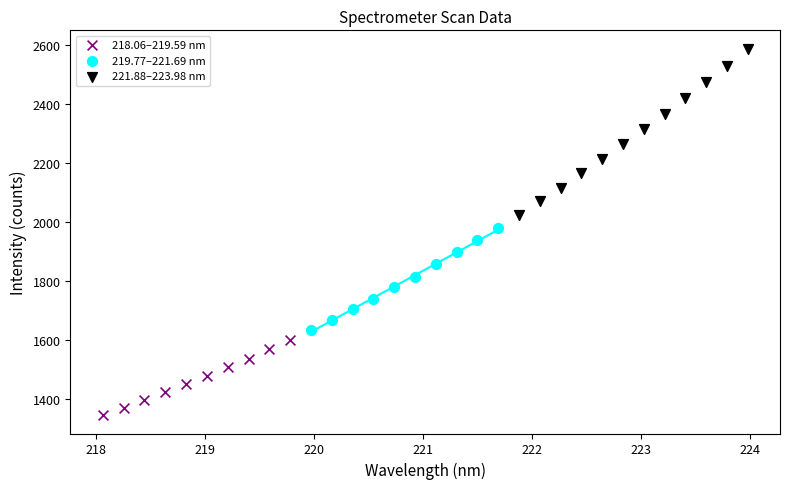

Which series contains the highest Y value?

221.88–223.98 nm